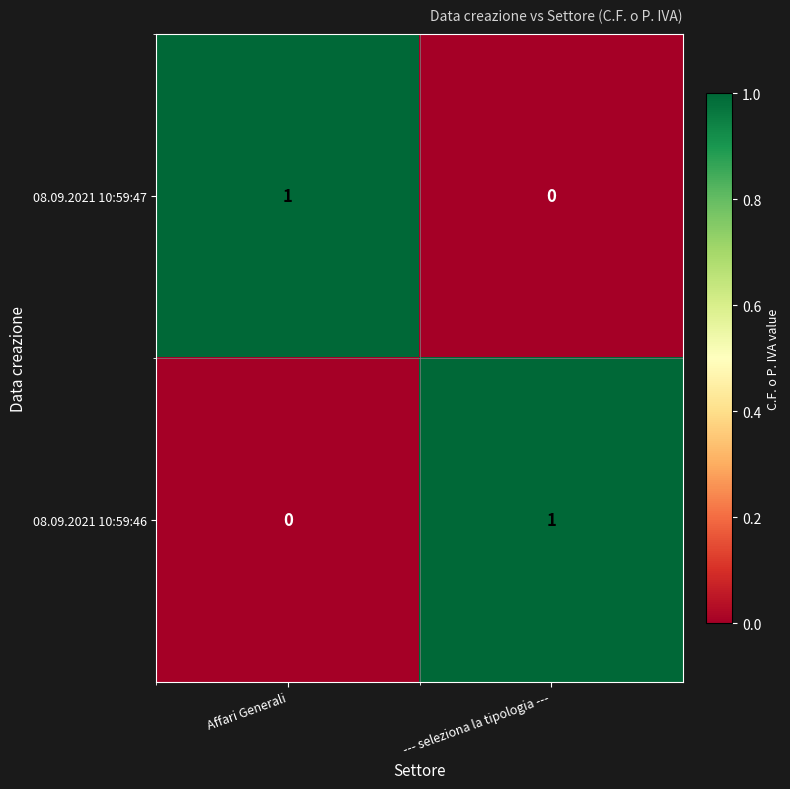

Is the value of 08.09.2021 10:59:46 at --- seleziona la tipologia --- greater than the value of 08.09.2021 10:59:47 at --- seleziona la tipologia ---?

Yes